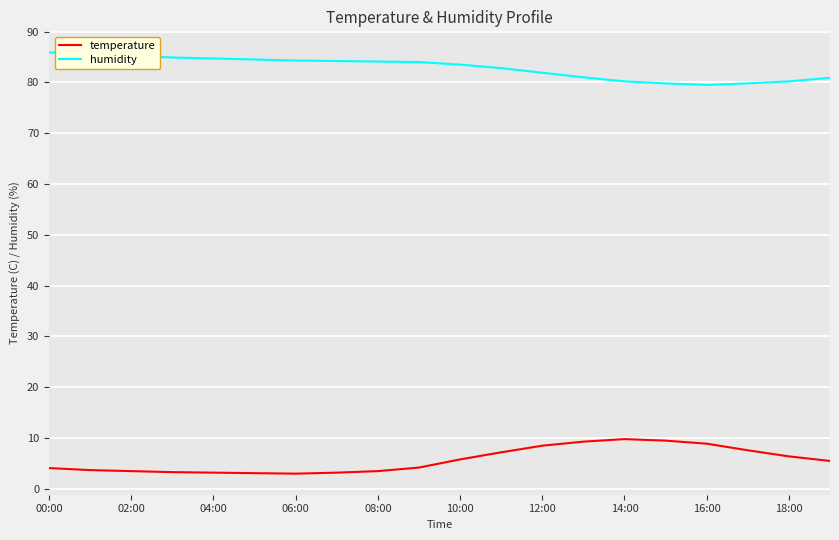

What is the greatest value displayed?

85.9